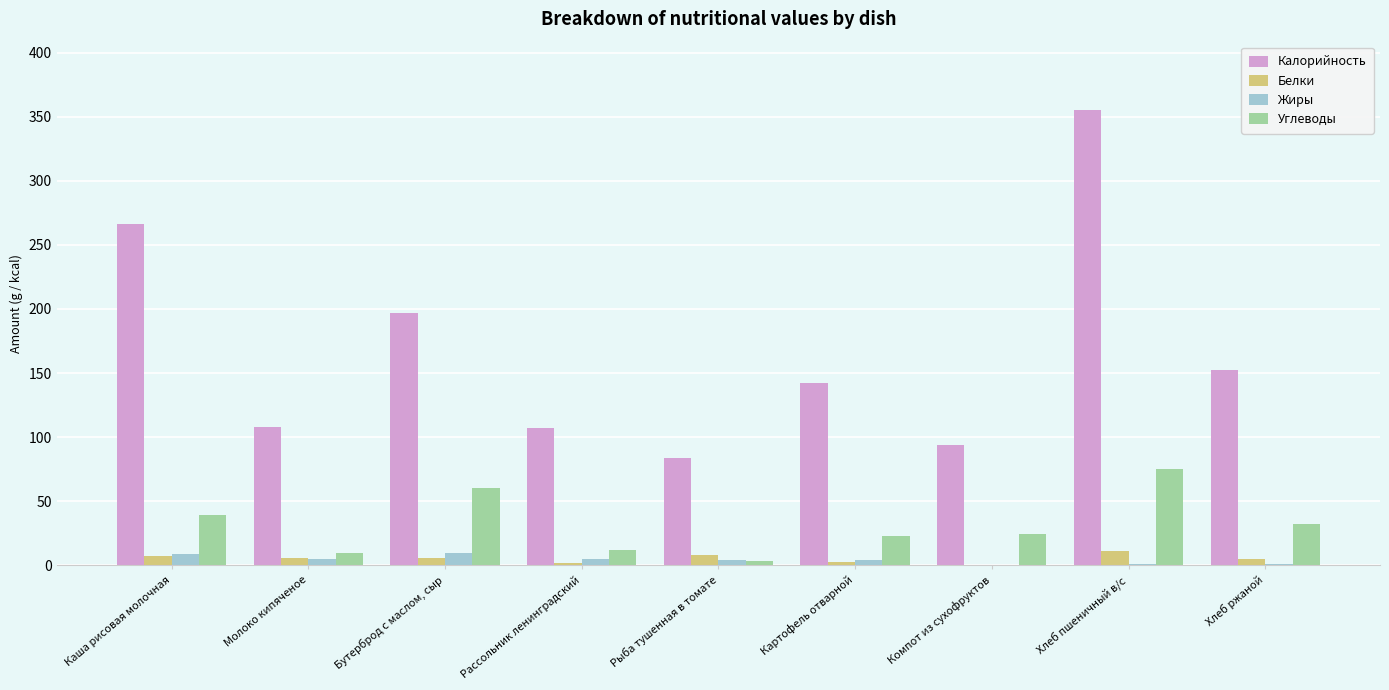

Which series changed the most between Рассольник ленинградский and Картофель отварной?

Калорийность